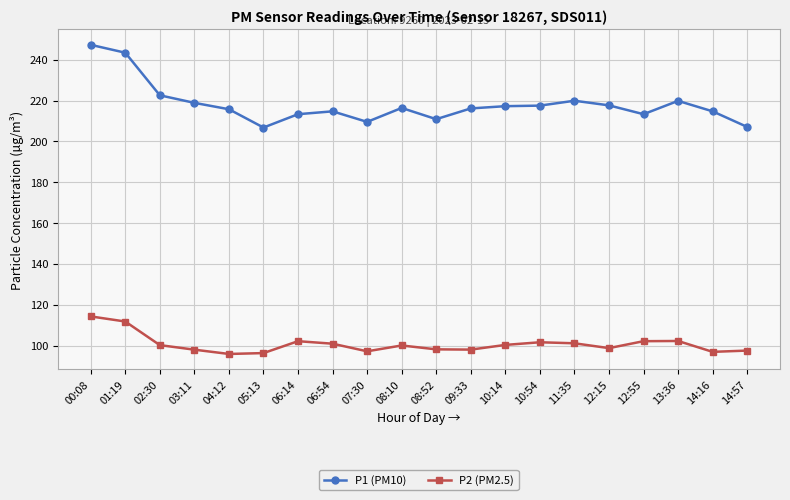

Rank the series by their average value, from highest to lowest.

P1 (PM10), P2 (PM2.5)